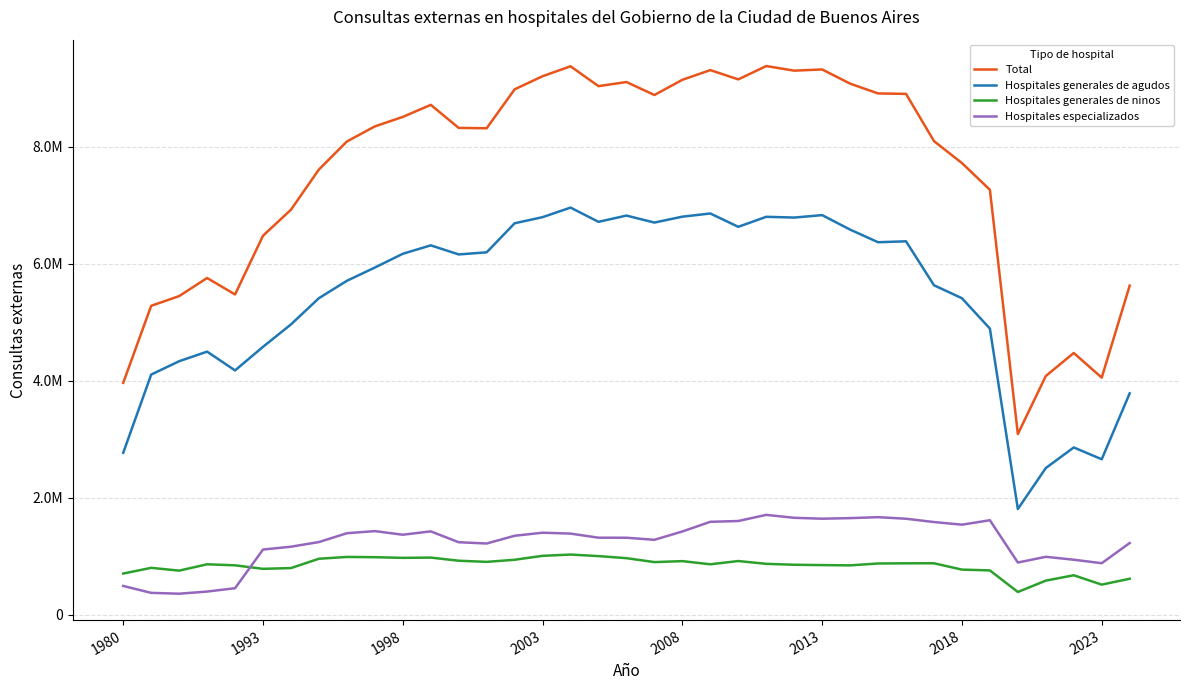

Reading right to left, extract all data points from this chart.

Total: 5625429	4052862	4474535	4080771	3088611	7264208	7721015	8095950	8903404	8911016	9078805	9321041	9300409	9379171	9151080	9309699	9143989	8884173	9106118	9035603	9375115	9205255	8981250	8316005	8321685	8716141	8509816	8347486	8089466	7611022	6923758	6478707	5474805	5755985	5446539	5280918	3963761
Hospitales generales de agudos: 3784471	2657526	2859535	2507479	1807061	4891297	5410440	5631820	6383318	6367599	6583454	6830791	6789189	6802154	6631056	6858822	6804395	6703758	6823104	6716407	6959504	6796050	6691572	6194991	6158938	6314241	6169933	5934524	5708166	5411376	4963126	4579675	4176510	4497468	4333461	4105063	2768105
Hospitales generales de ninos: 615036	514546	674709	583115	388934	757542	771354	879619	879136	875704	843932	848633	854341	869984	917856	862374	916382	899545	966909	1002256	1028818	1006956	939827	903515	923335	976701	972316	983614	987861	957184	797737	784624	844768	862240	753771	801893	703825
Hospitales especializados: 1225922	880790	940291	990177	892616	1615369	1539221	1584511	1640950	1667713	1651419	1641617	1656879	1707033	1602168	1588503	1423212	1280870	1316105	1316940	1386793	1402249	1349851	1217499	1239412	1425199	1367567	1429348	1393439	1242462	1162895	1114408	453527	396277	359307	373962	491831